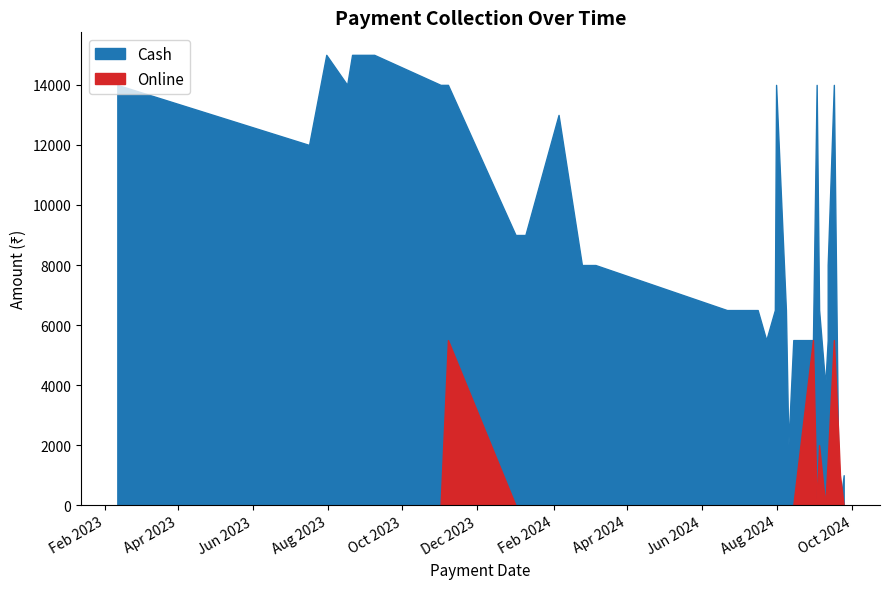

What is the spread (max minus min) of values at 35?

6500